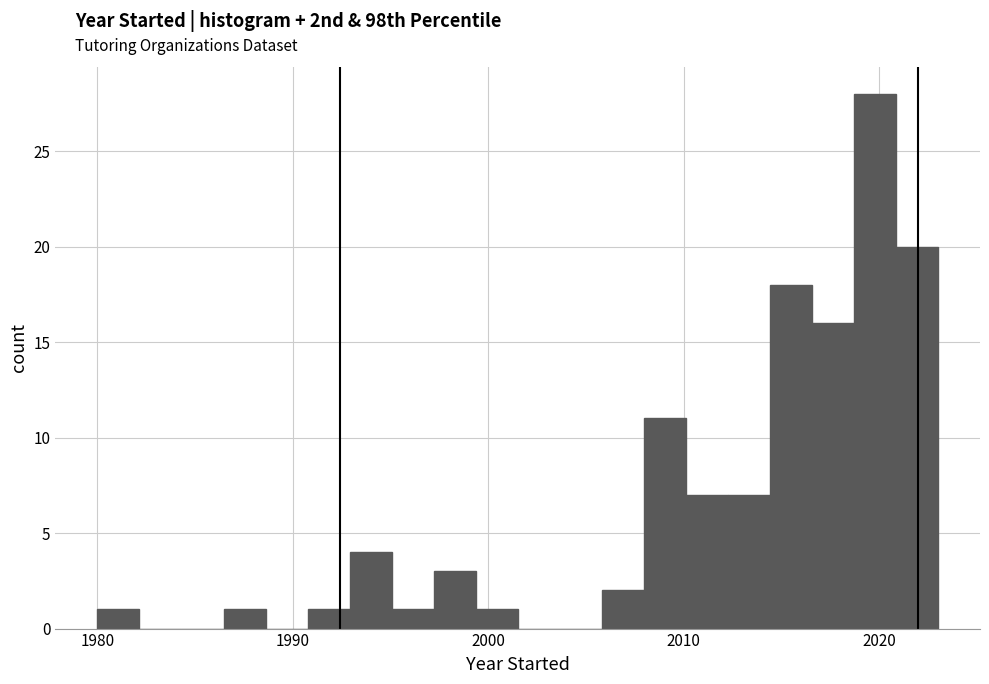

Read against the x-axis, roughly where is the centre of the tallest bar?

2020